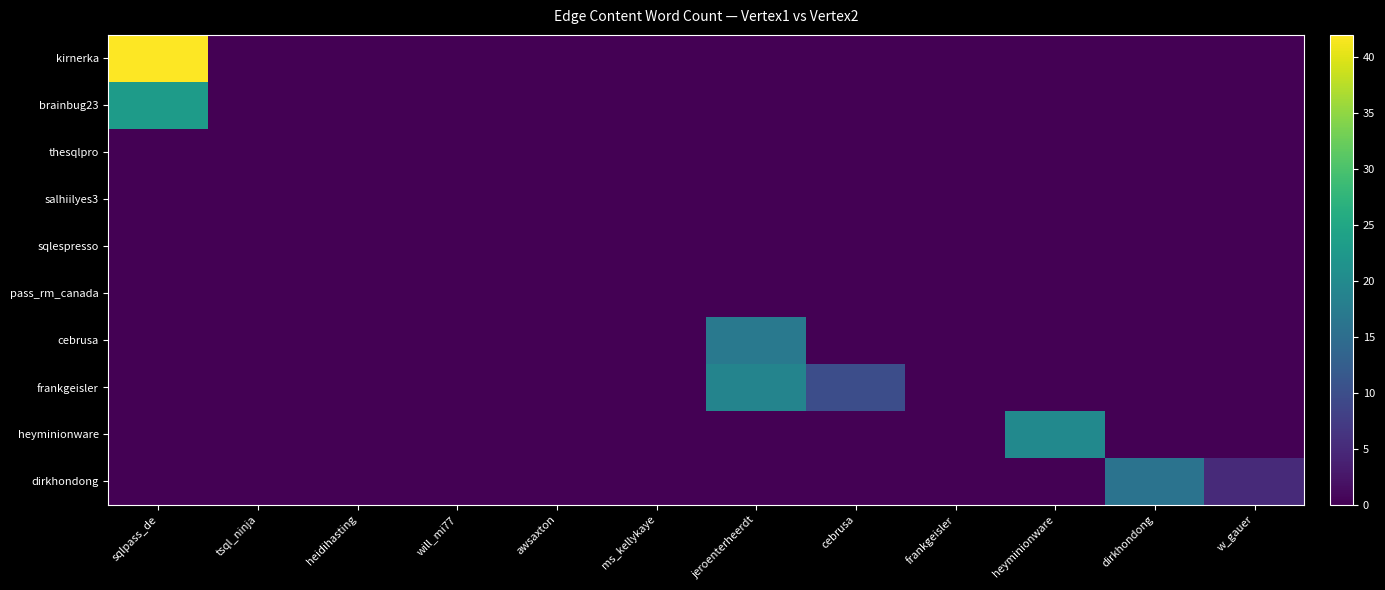

At which category is the sum across all series the highest?

sqlpass_de